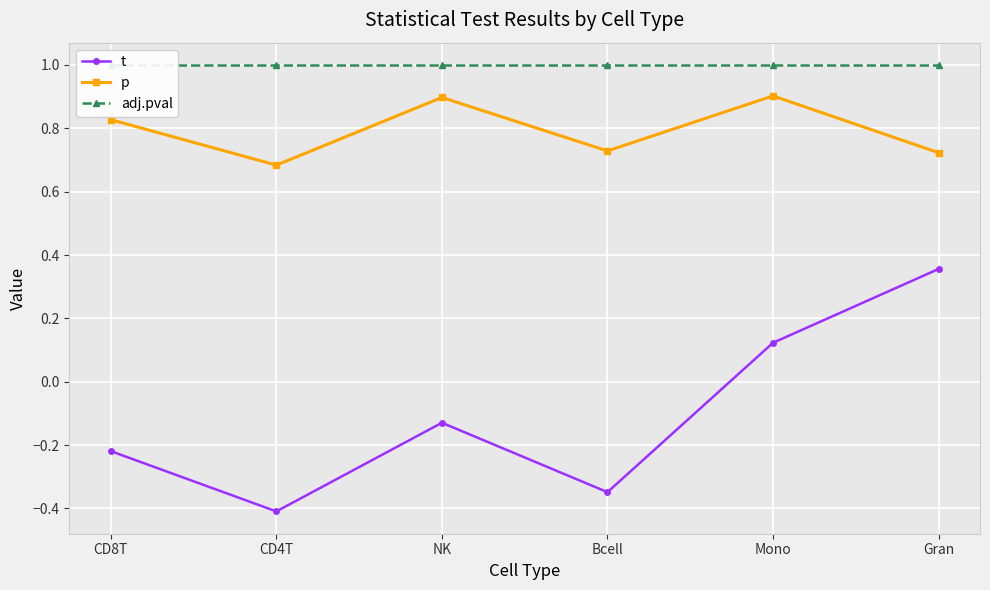

Reading left to right, transcribe all the data shown in this chart.

t: CD8T=-0.2	CD4T=-0.4	NK=-0.1	Bcell=-0.3	Mono=0.1	Gran=0.4
p: CD8T=0.8	CD4T=0.7	NK=0.9	Bcell=0.7	Mono=0.9	Gran=0.7
adj.pval: CD8T=1.0	CD4T=1.0	NK=1.0	Bcell=1.0	Mono=1.0	Gran=1.0